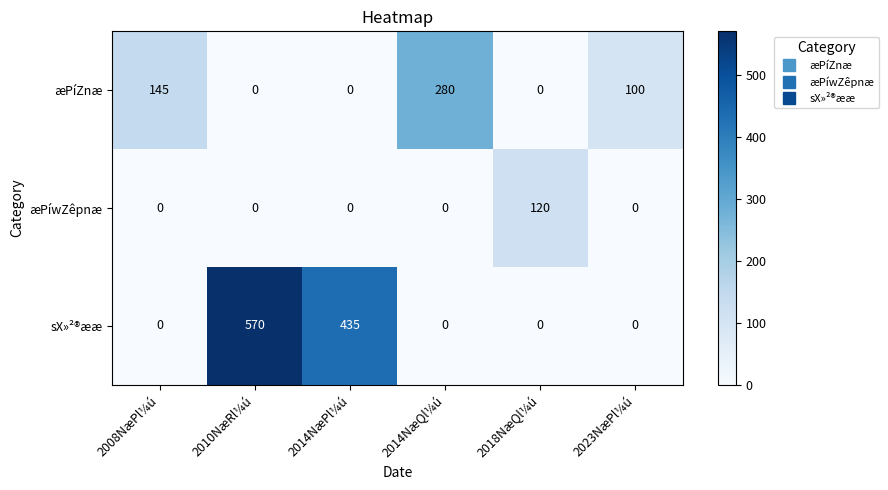

Reading left to right, what are all the values shown in this chart?

æPíZnæ: 2008NæPl¼ú=145	2010NæRl¼ú=0	2014NæPl¼ú=0	2014NæQl¼ú=280	2018NæQl¼ú=0	2023NæPl¼ú=100
æPíwZêpnæ: 2008NæPl¼ú=0	2010NæRl¼ú=0	2014NæPl¼ú=0	2014NæQl¼ú=0	2018NæQl¼ú=120	2023NæPl¼ú=0
sX»²®ææ: 2008NæPl¼ú=0	2010NæRl¼ú=570	2014NæPl¼ú=435	2014NæQl¼ú=0	2018NæQl¼ú=0	2023NæPl¼ú=0